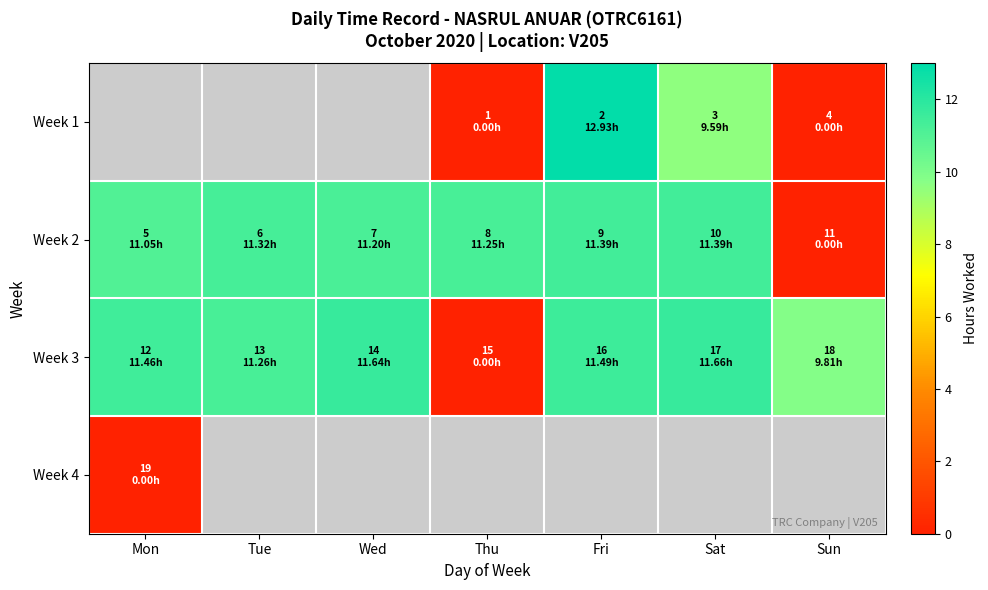

Rank the series by their average value, from highest to lowest.

Week 1, Week 2, Week 3, Week 4